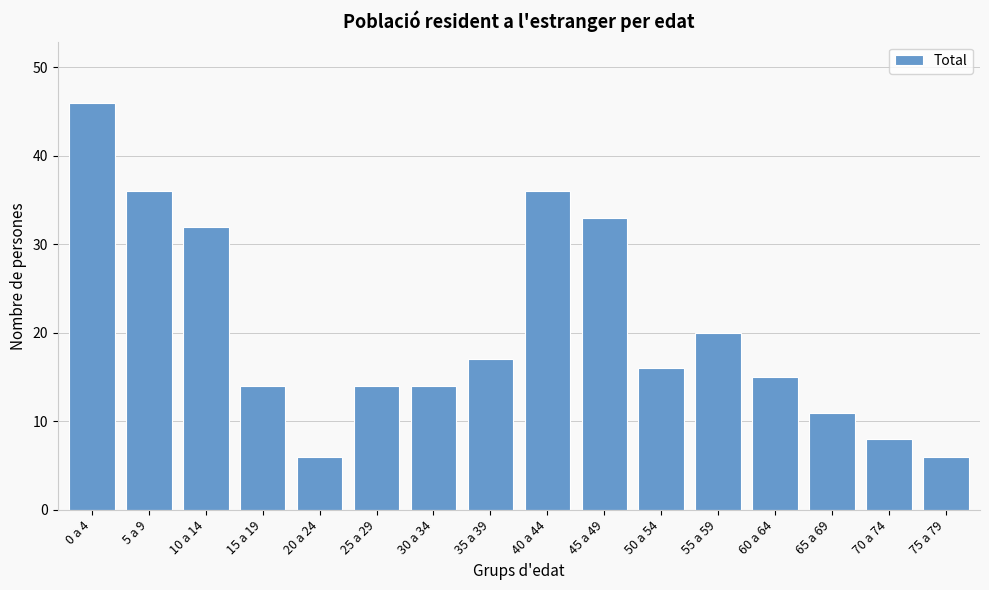

Reading left to right, list all the values displayed in this chart.

46	36	32	14	6	14	14	17	36	33	16	20	15	11	8	6